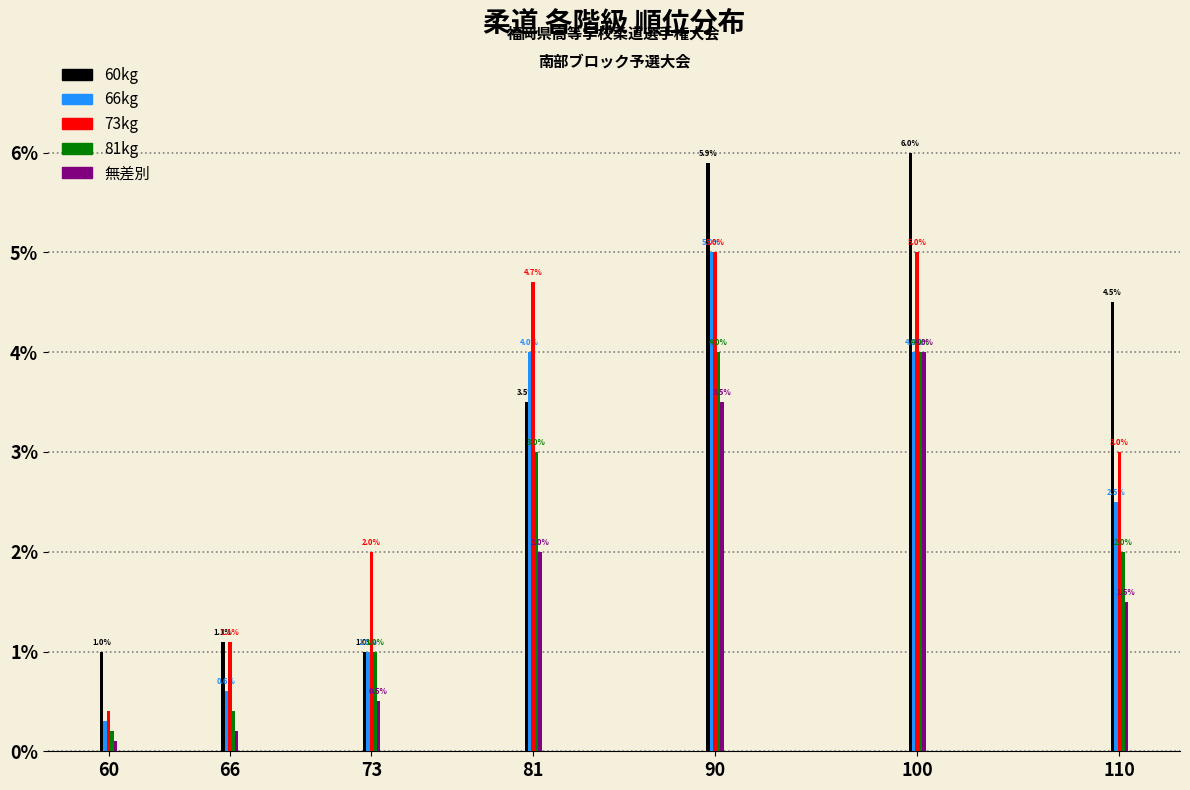

Reading right to left, extract all data points from this chart.

60kg: 4.5	6.0	5.9	3.5	1.0	1.1	1.0
66kg: 2.5	4.0	5.0	4.0	1.0	0.6	0.3
73kg: 3.0	5.0	5.0	4.7	2.0	1.1	0.4
81kg: 2.0	4.0	4.0	3.0	1.0	0.4	0.2
無差別: 1.5	4.0	3.5	2.0	0.5	0.2	0.1